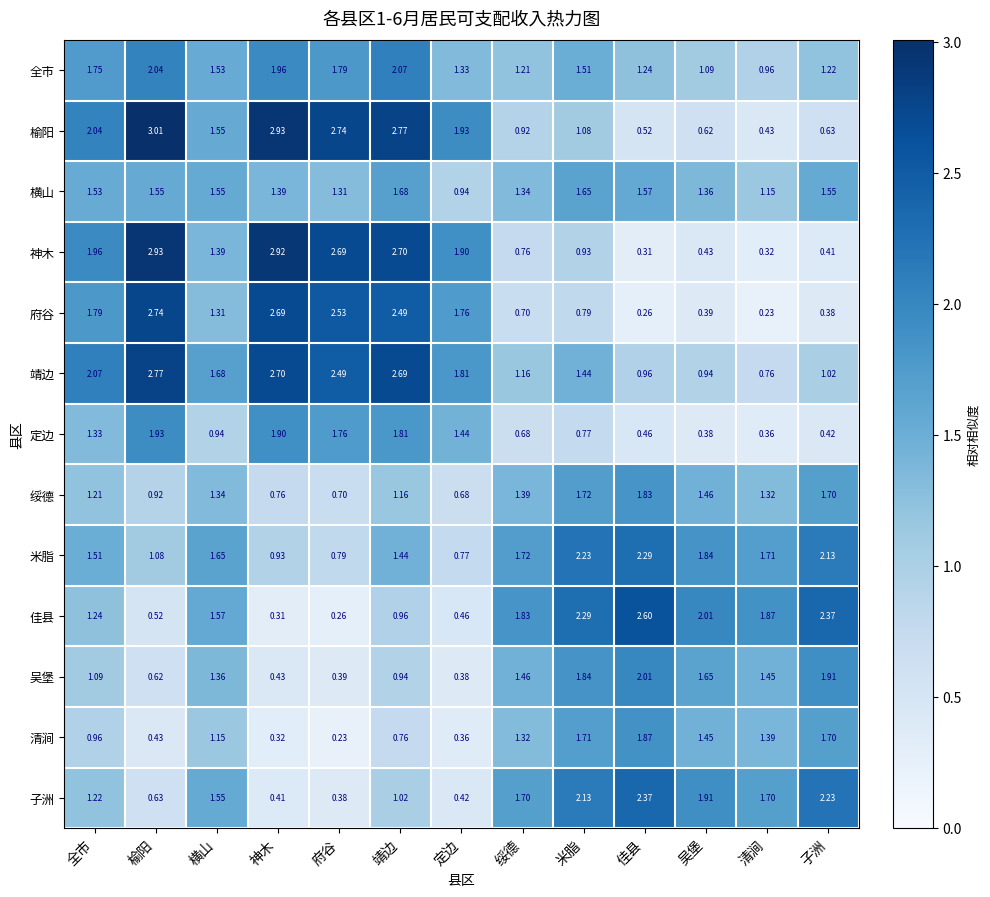

List the series in order of their peak value, highest first.

榆阳, 神木, 靖边, 府谷, 佳县, 子洲, 米脂, 全市, 吴堡, 定边, 清涧, 绥德, 横山